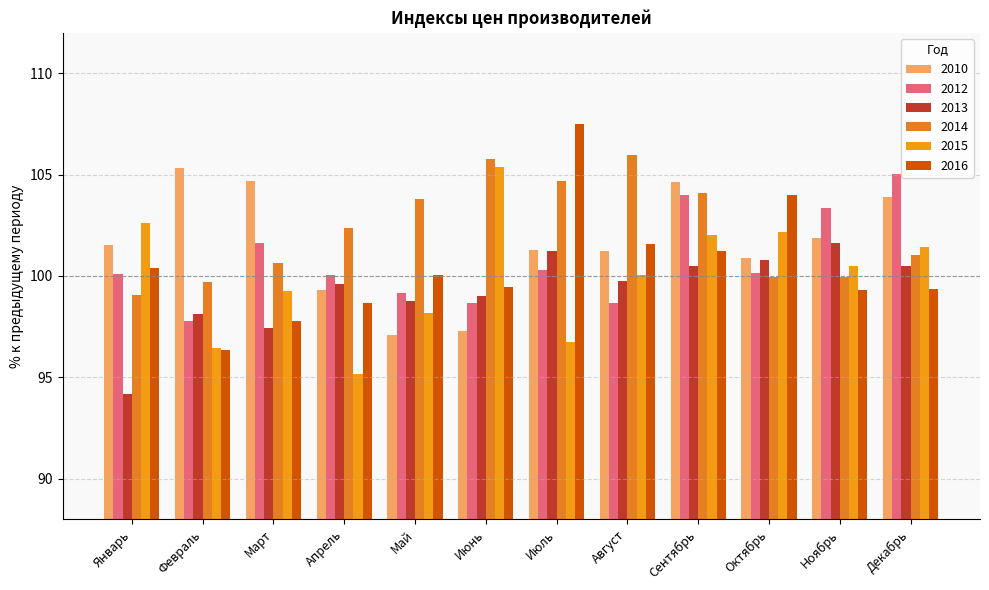

What position from the left is Июль?

7